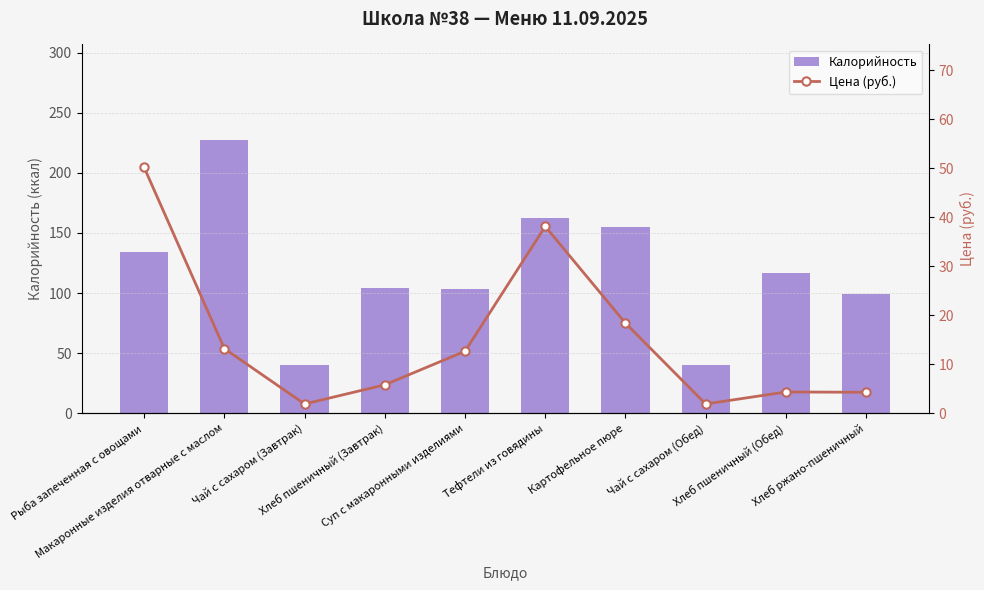

The value of Калорийность at Хлеб пшеничный (Обед) is 177.8. True or false?

False